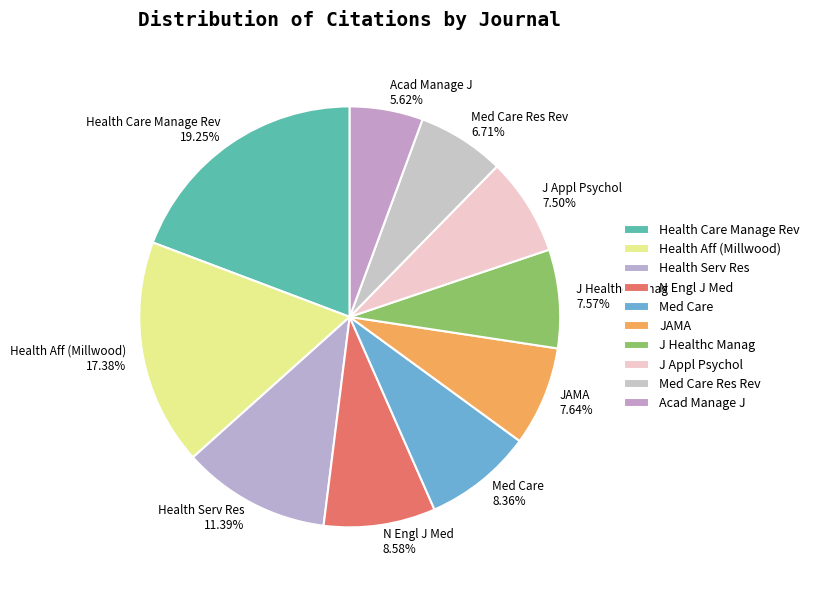

Does Acad Manage J represent more than half of the total?

No